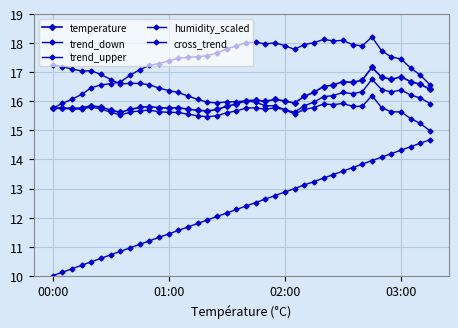

How many categories are shown in the chart?

40